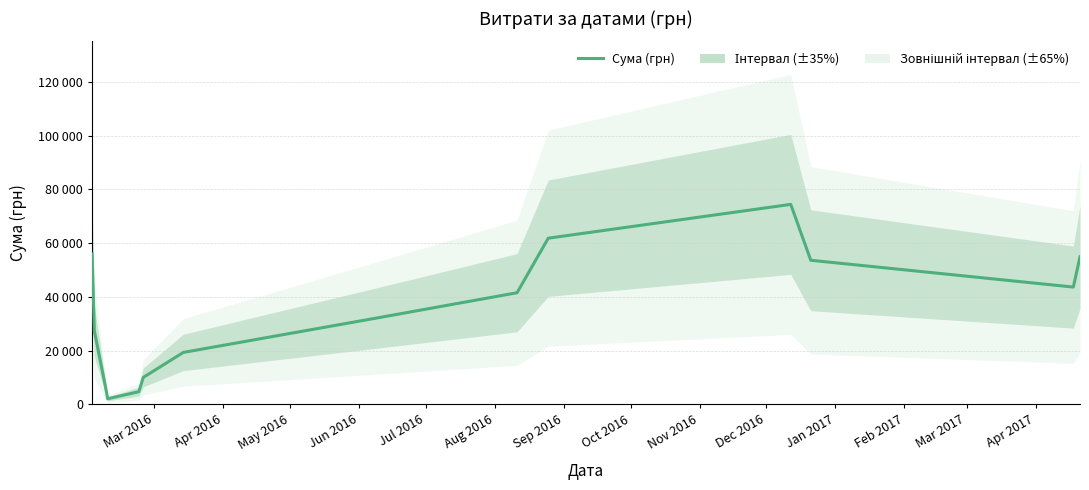

How many points are higher than both their immediate neighbors (excluding endpoints)?

1